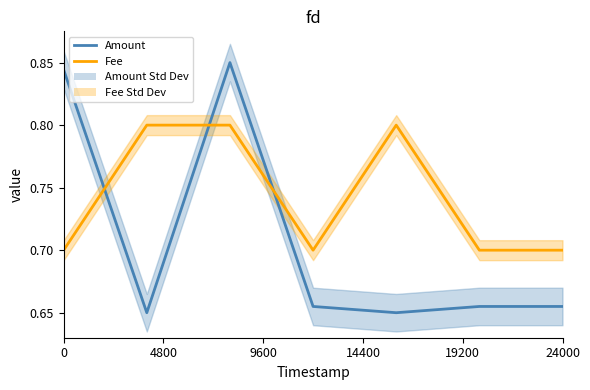

What is the value of the Fee point at the 3rd from the left?

0.8